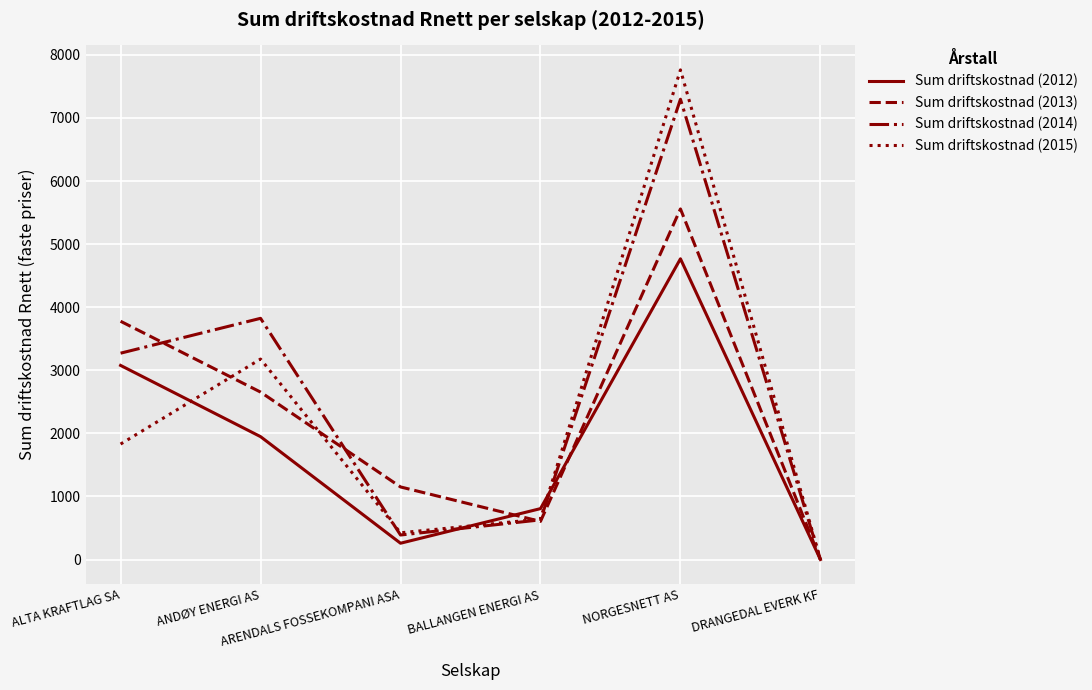

The value of Sum driftskostnad (2012) at ANDØY ENERGI AS is 508.2. True or false?

False